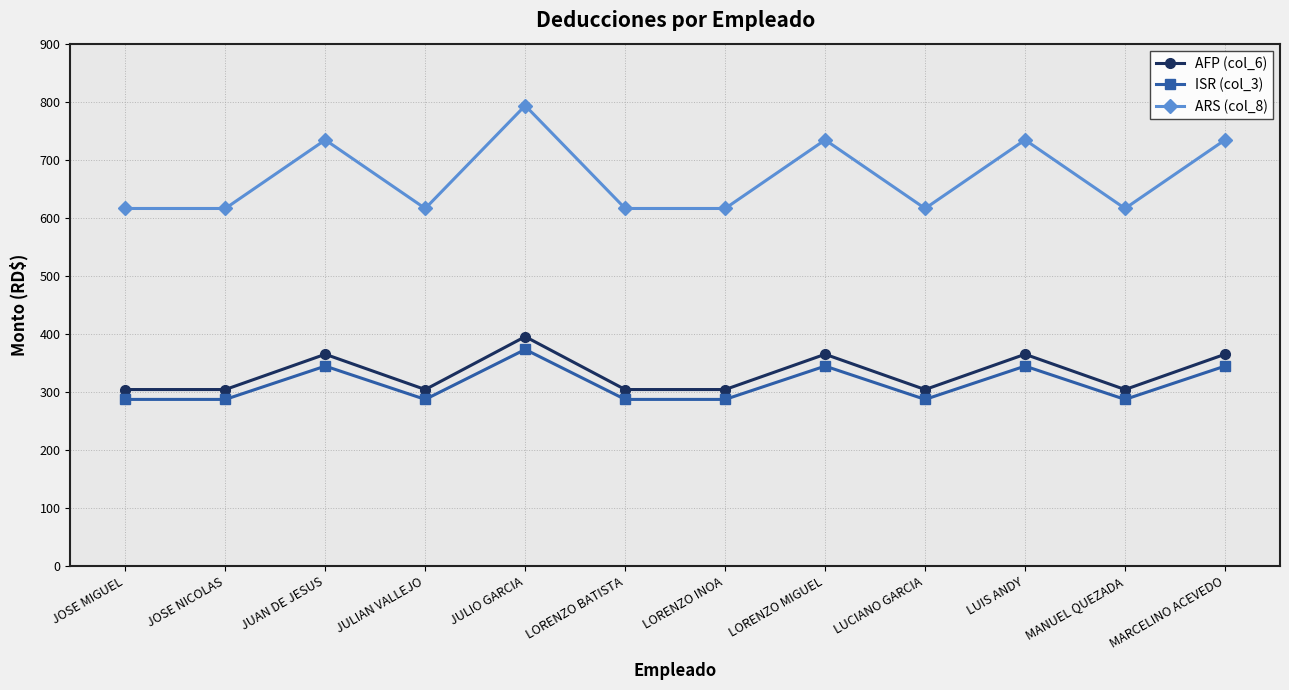

True or false: ARS (col_8) has a value of 616.0 at LORENZO BATISTA.

True